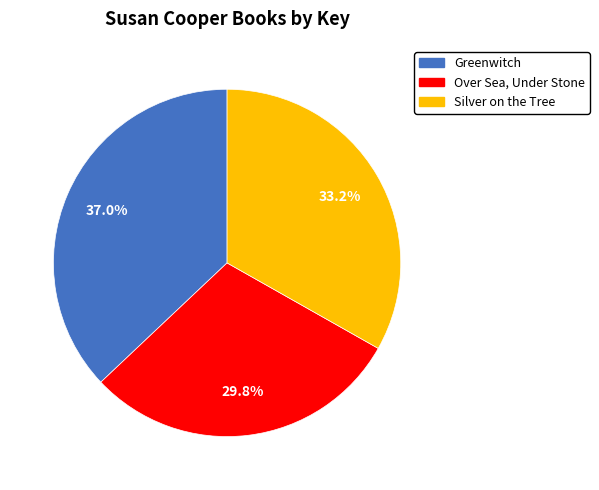

To the nearest percent, what is the average slice percentage?

33%